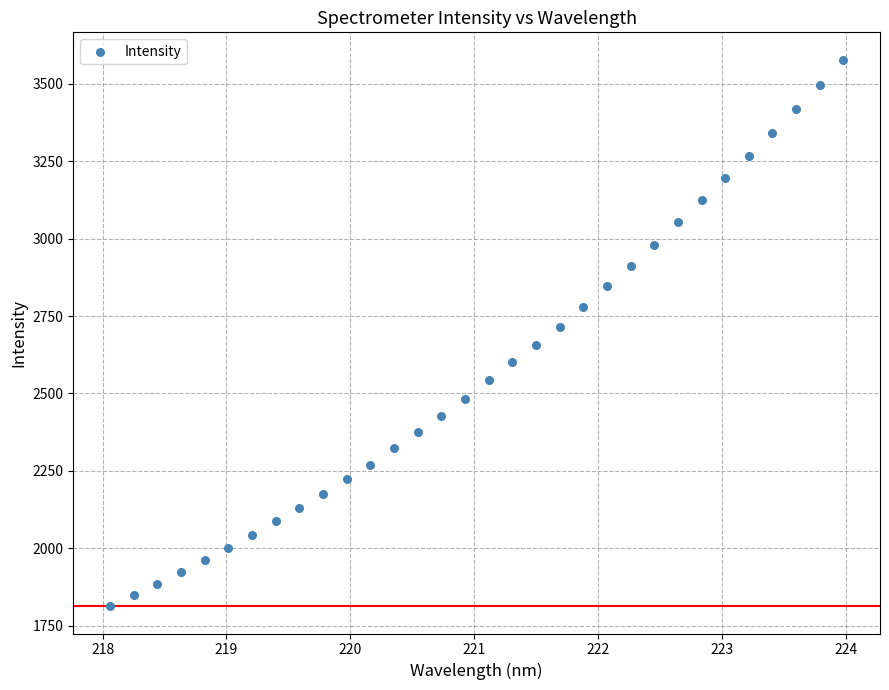

What is the range of Y values (max minus min)?

1765.7